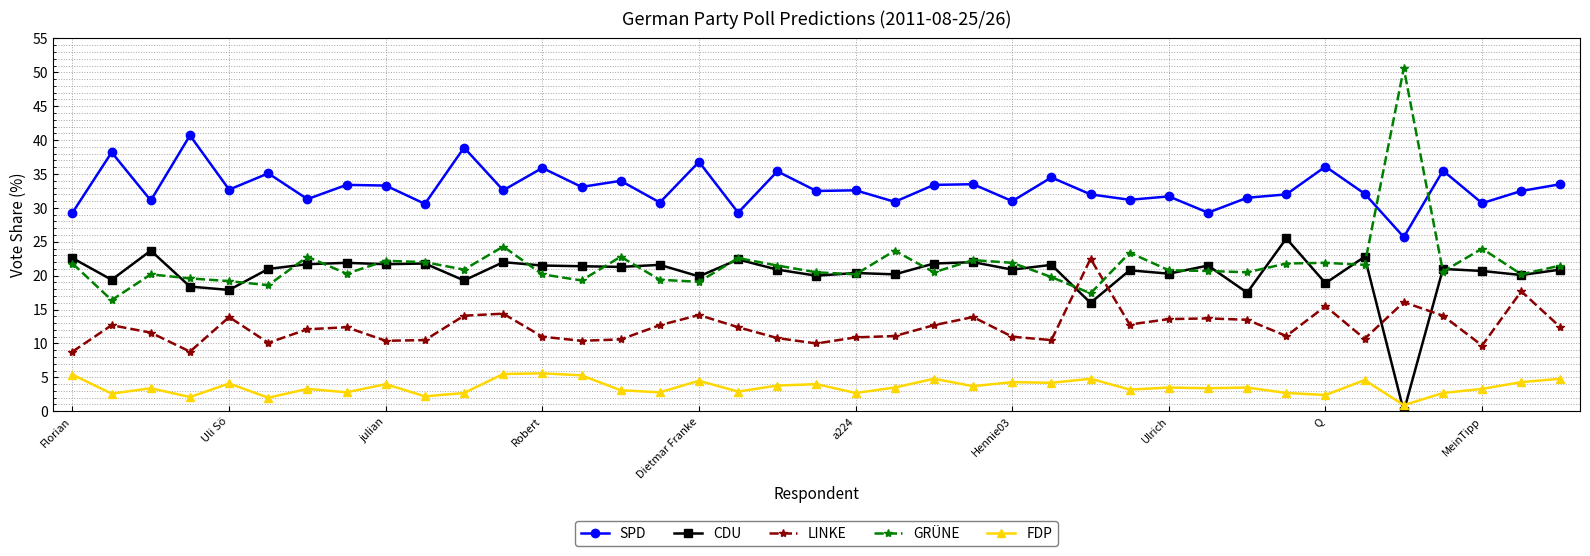

How many lines are shown in the chart?

5